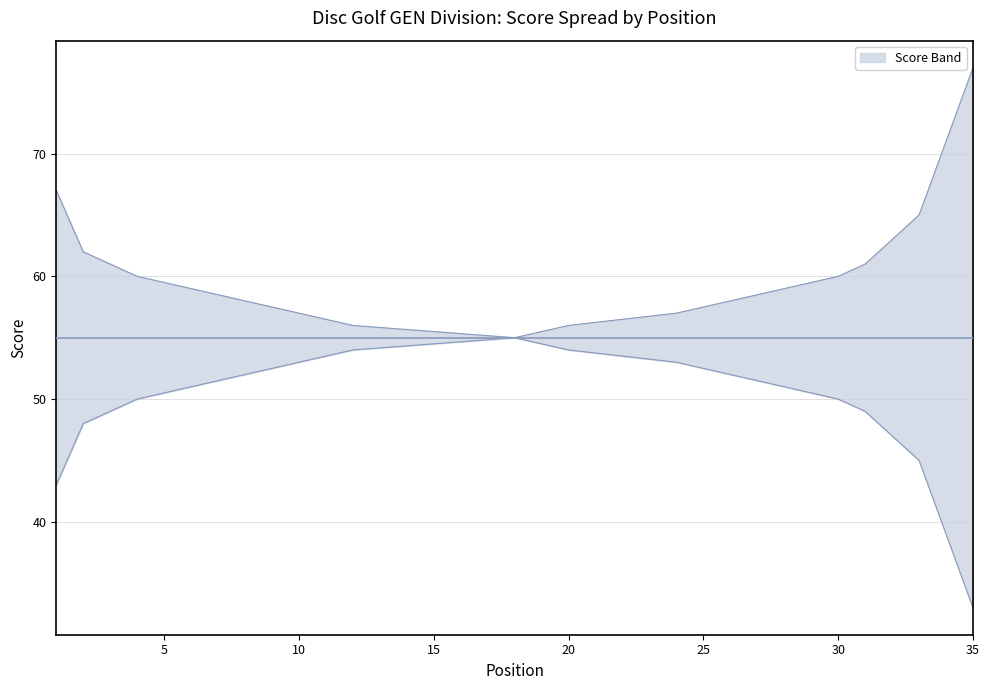

Reading left to right, what are all the values shown in this chart?

event_total_score: 43	48	49	50	50	51	51	52	52	53	53	54	54	54	54	54	54	55	55	56	56	56	56	57	57	57	57	59	59	60	61	63	65	65	77
round_total_score: 67	62	61	60	60	59	59	58	58	57	57	56	56	56	56	56	56	55	55	54	54	54	54	53	53	53	53	51	51	50	49	47	45	45	33